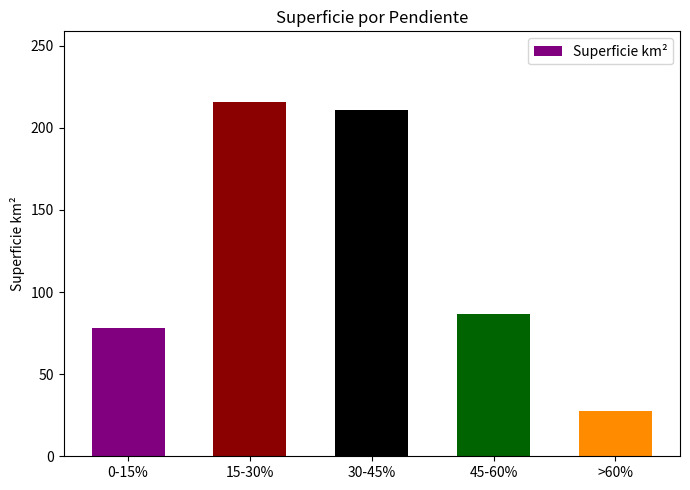

What is the average value?

123.7